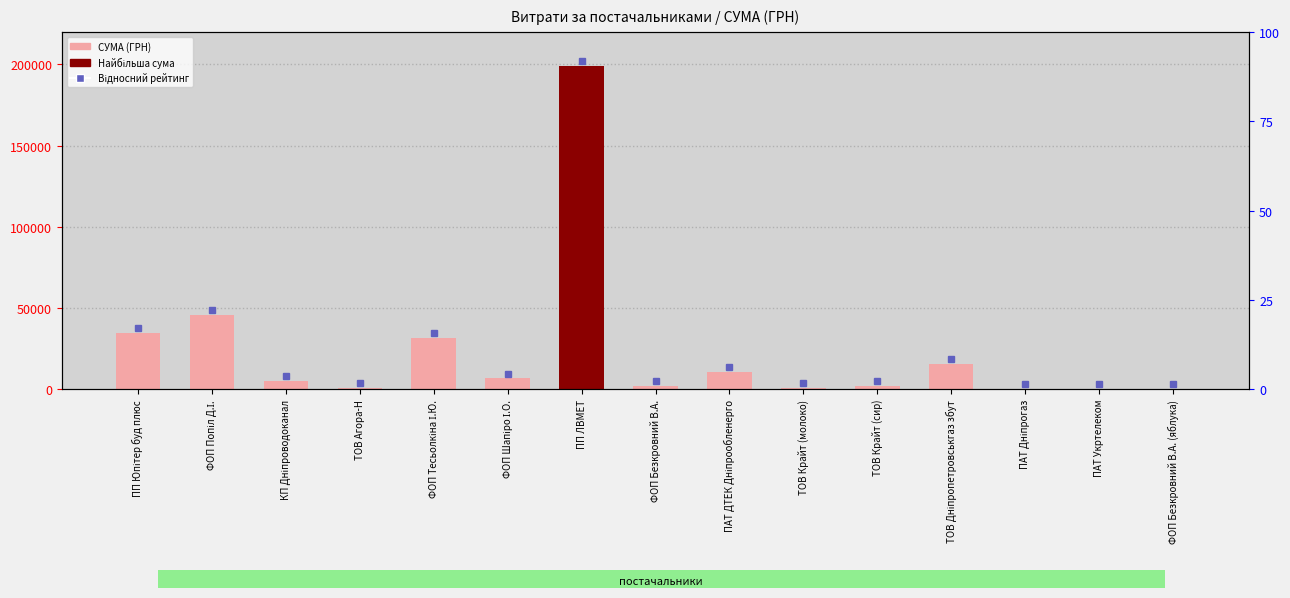

What is the value of the 14th bar from the left?

135.0